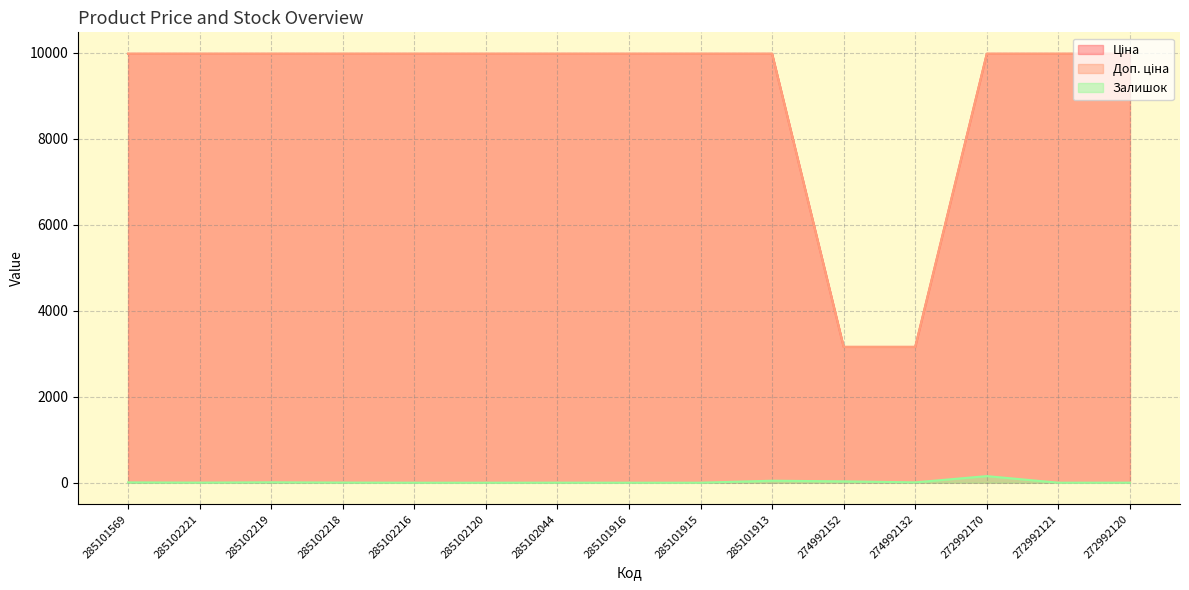

Which has a higher value, 285102218 or 285101916?

285102218